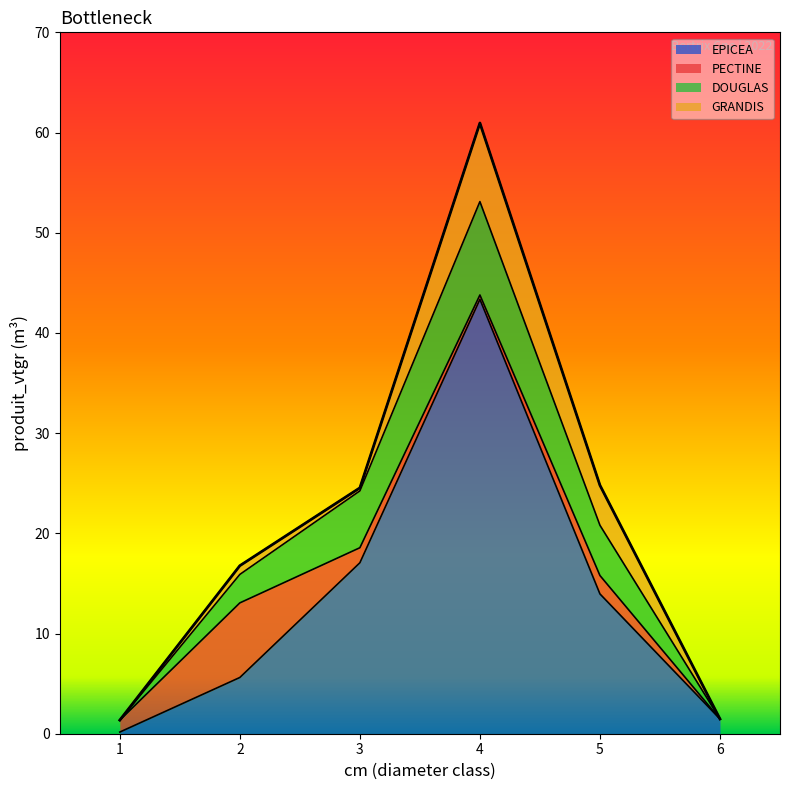

At which label is PECTINE closest to 3?

5